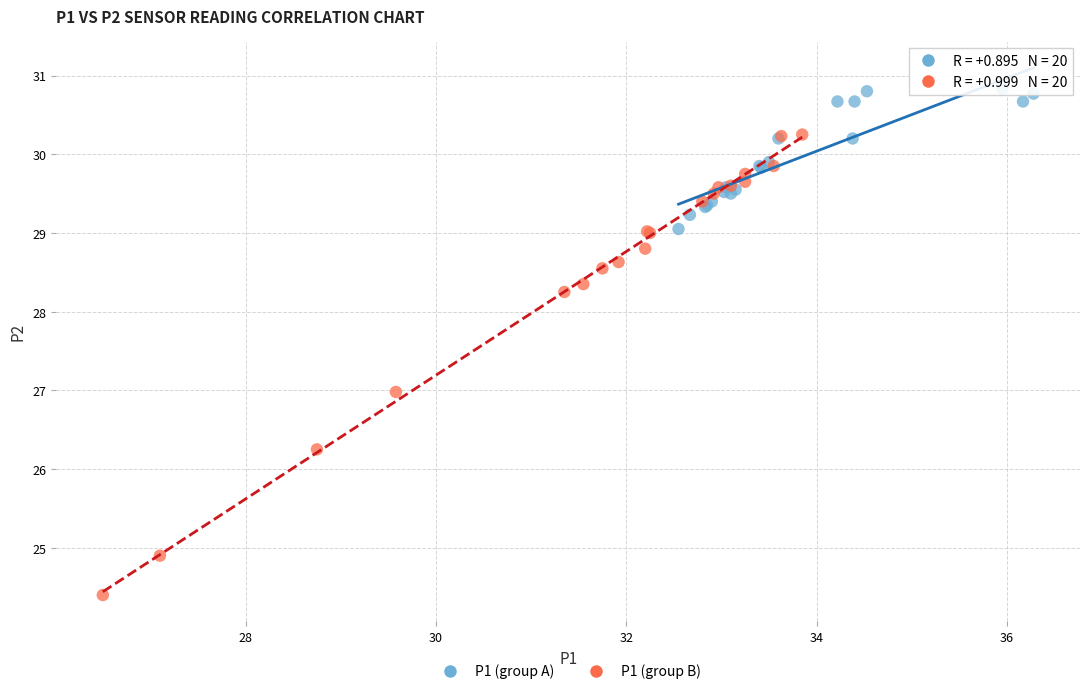

Which series contains the highest Y value?

P1 (group A)